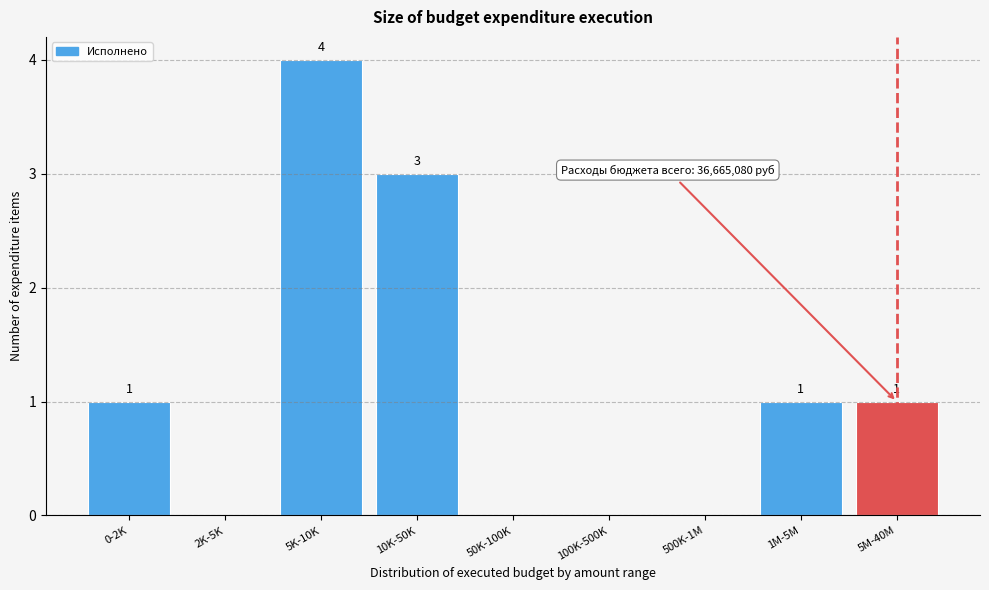

Reading left to right, list all the values displayed in this chart.

0-2K=1	2K-5K=0	5K-10K=4	10K-50K=3	50K-100K=0	100K-500K=0	500K-1M=0	1M-5M=1	5M-40M=1